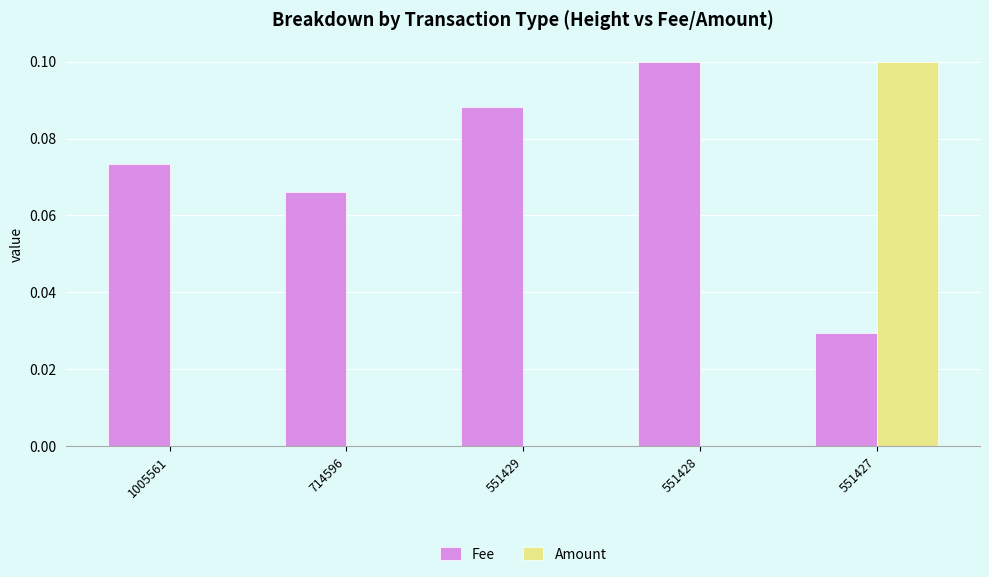

Does the chart contain stacked bars?

No